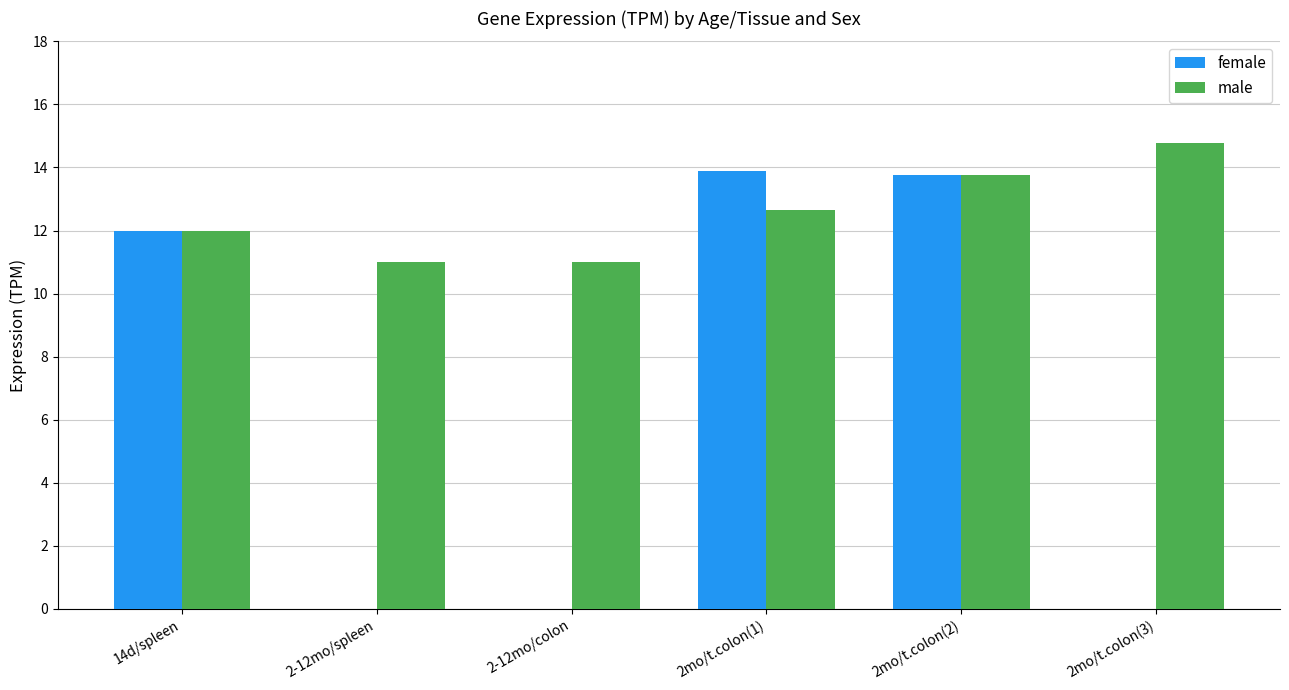

What is the maximum value shown in the chart?

14.8